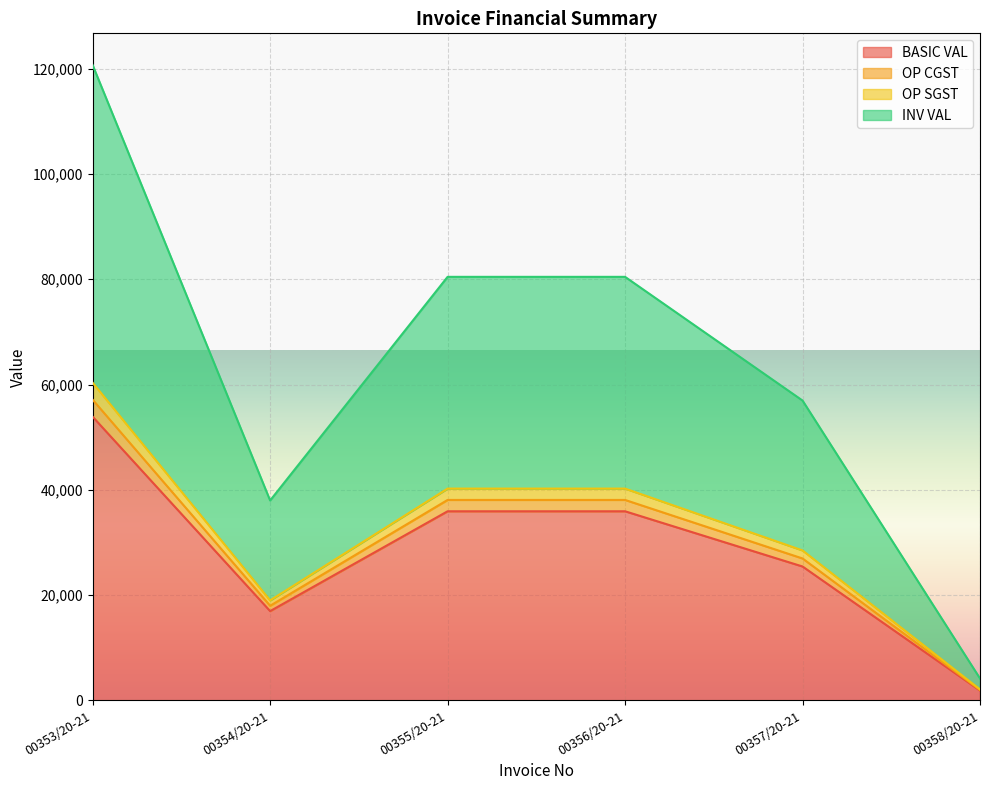

How many interior local valleys does the INV VAL series have?

1